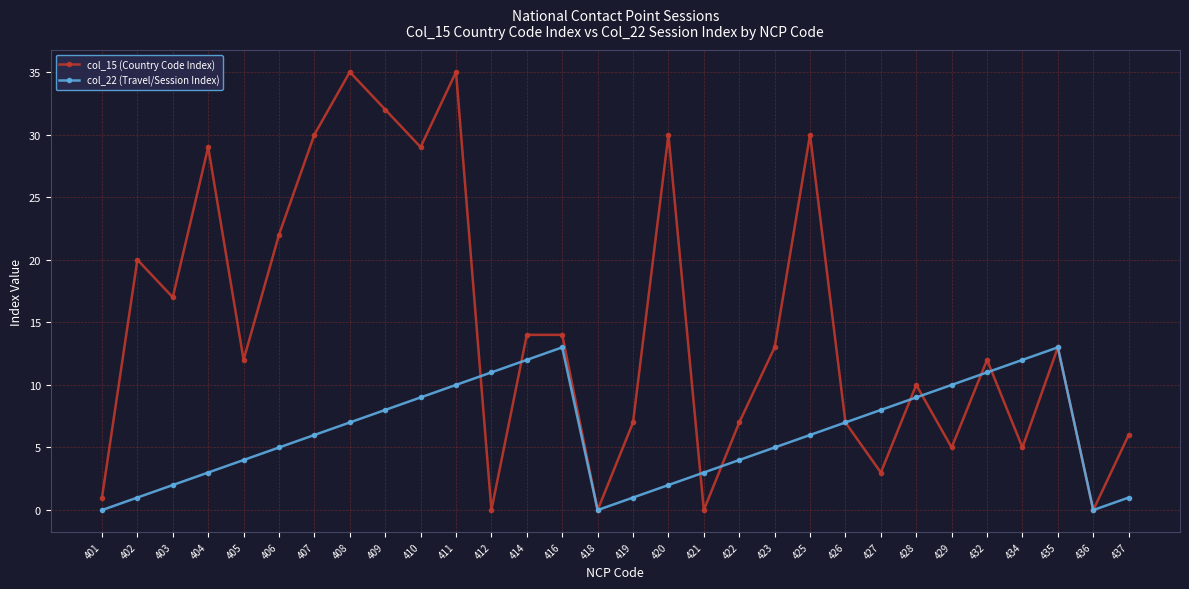

Reading right to left, what are all the values shown in this chart?

col_15 (Country Code Index): 6	0	13	5	12	5	10	3	7	30	13	7	0	30	7	0	14	14	0	35	29	32	35	30	22	12	29	17	20	1
col_22 (Travel/Session Index): 1	0	13	12	11	10	9	8	7	6	5	4	3	2	1	0	13	12	11	10	9	8	7	6	5	4	3	2	1	0